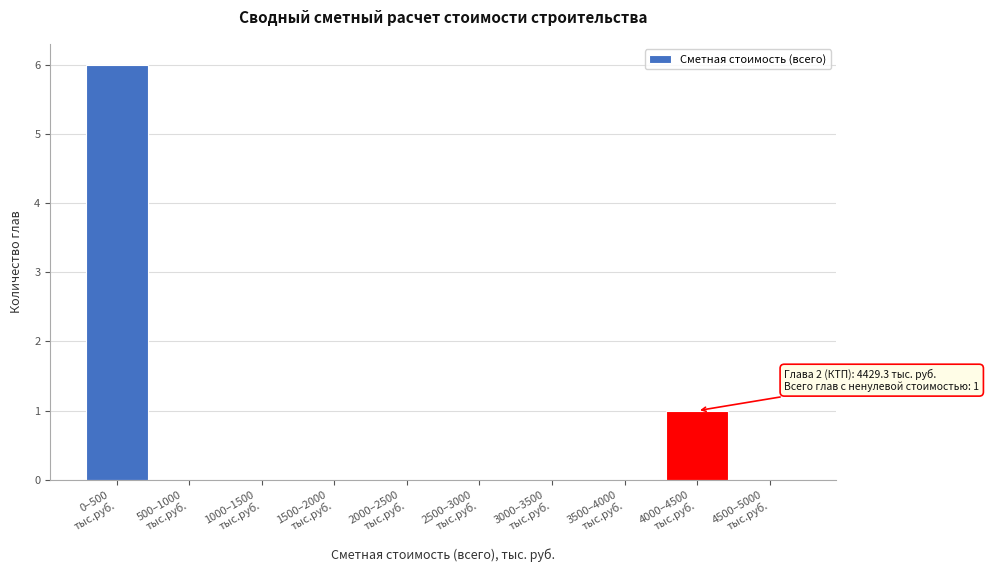

What is the maximum value shown in the chart?

6